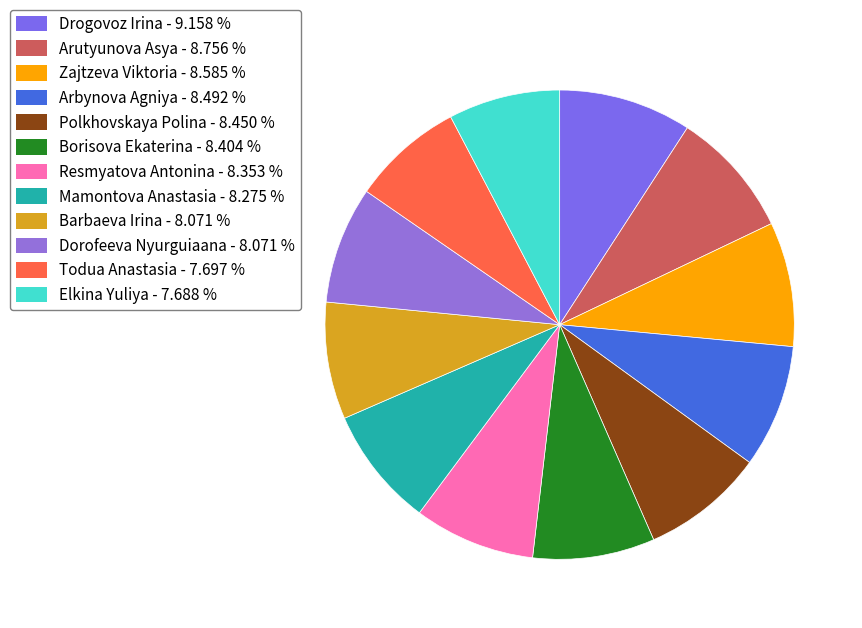

To the nearest percent, what is the combined percentage of Borisova Ekaterina and Arbynova Agniya?

17%